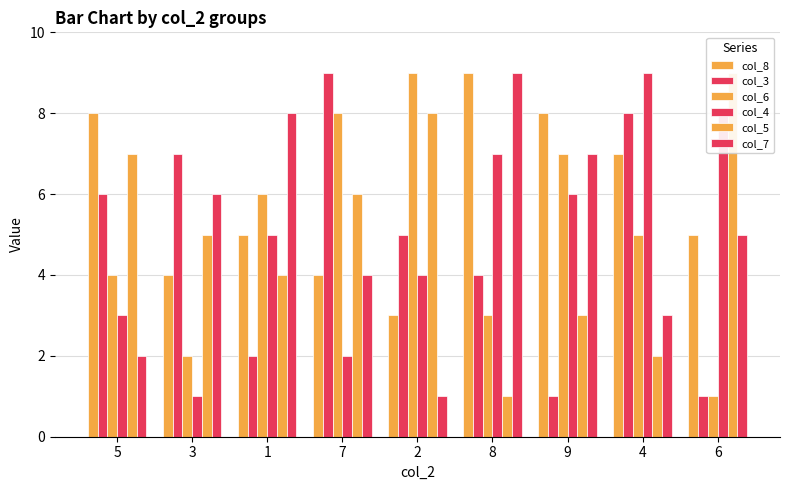

How many data points in col_6 are above 5?

4